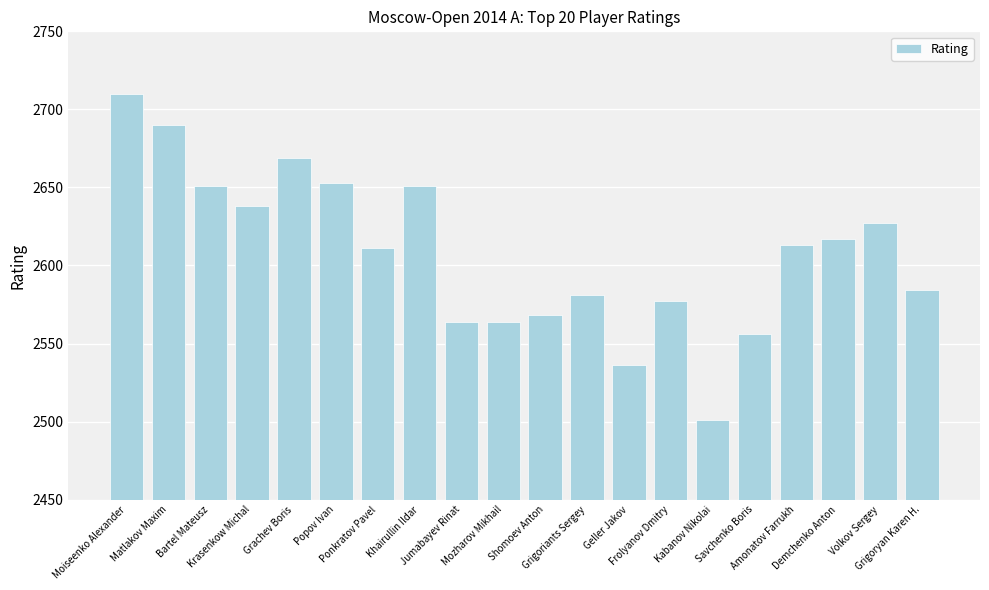

What is the greatest value displayed?

2710